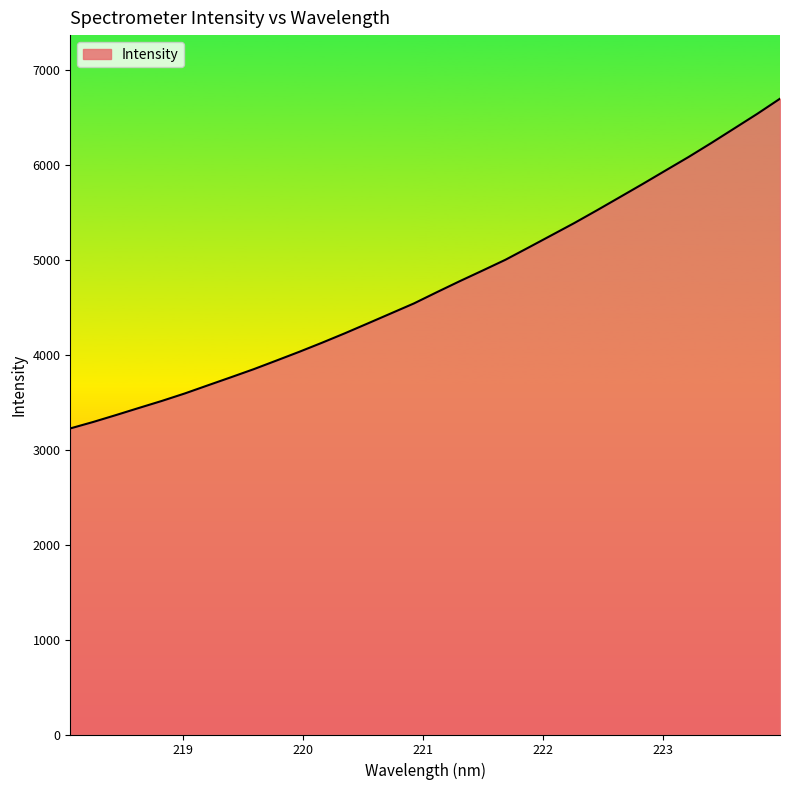

What is the smallest value displayed?

3222.3